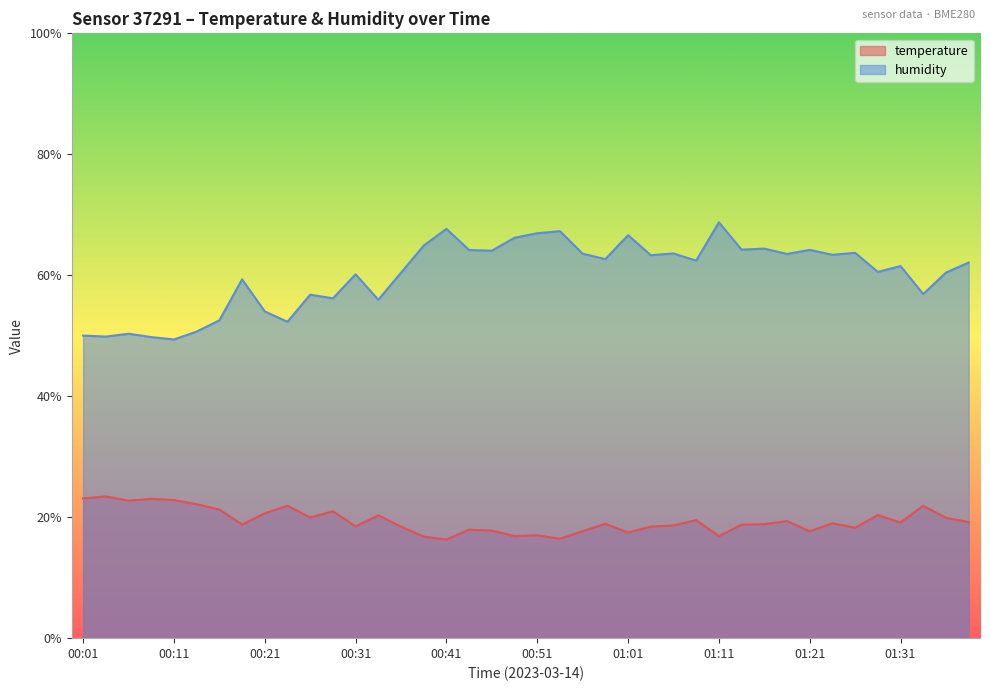

What is the value of the humidity point at the 39th from the left?

60.4